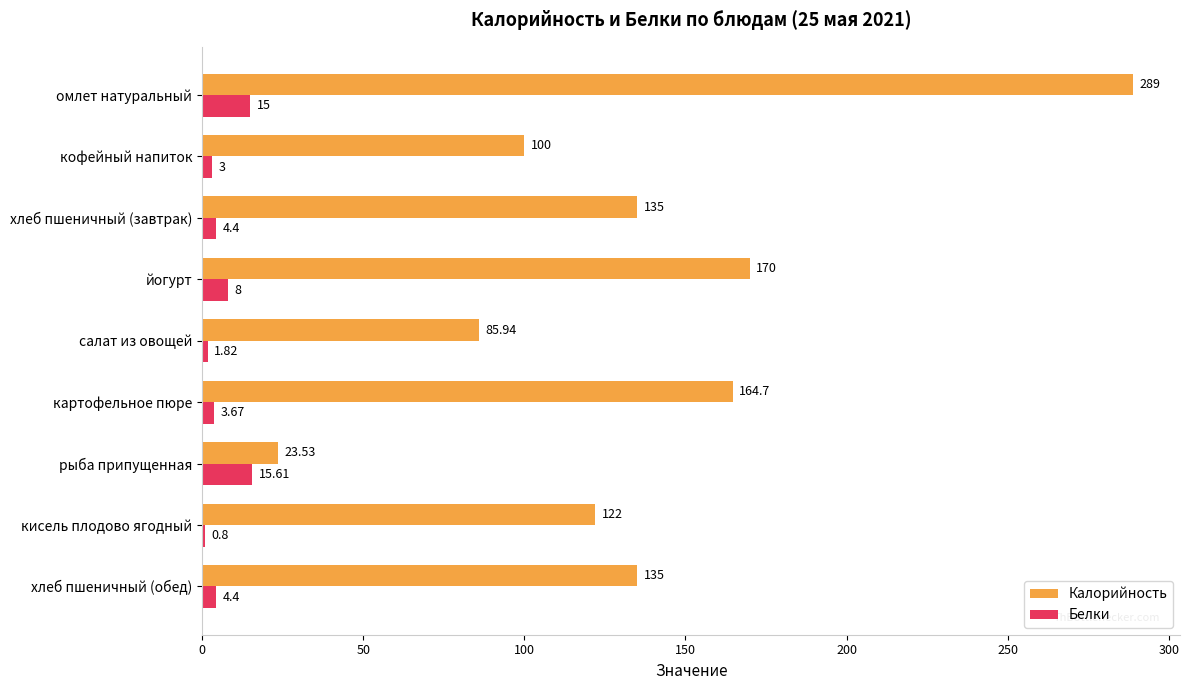

How many data points in Белки are above 4?

5